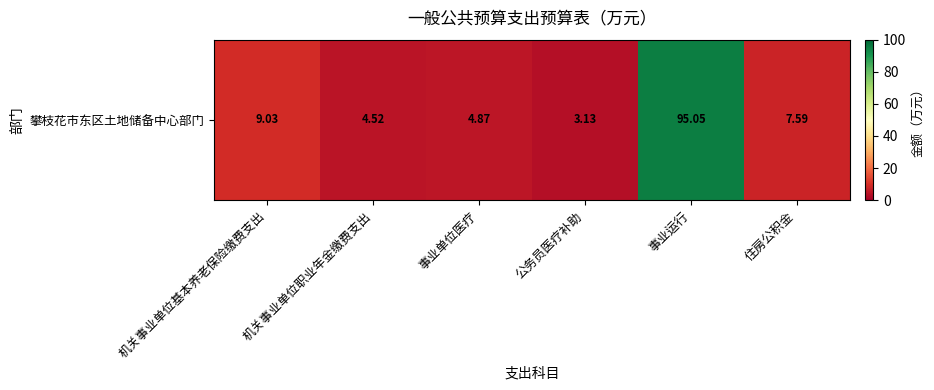

How many data points are above 7?

3